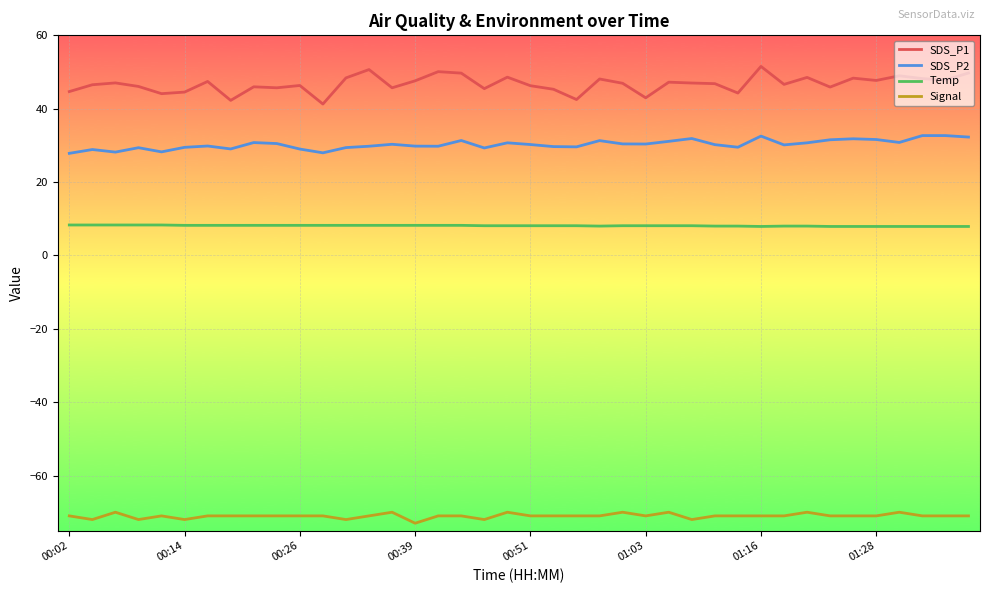

Which series has the largest total across all categories?

SDS_P1